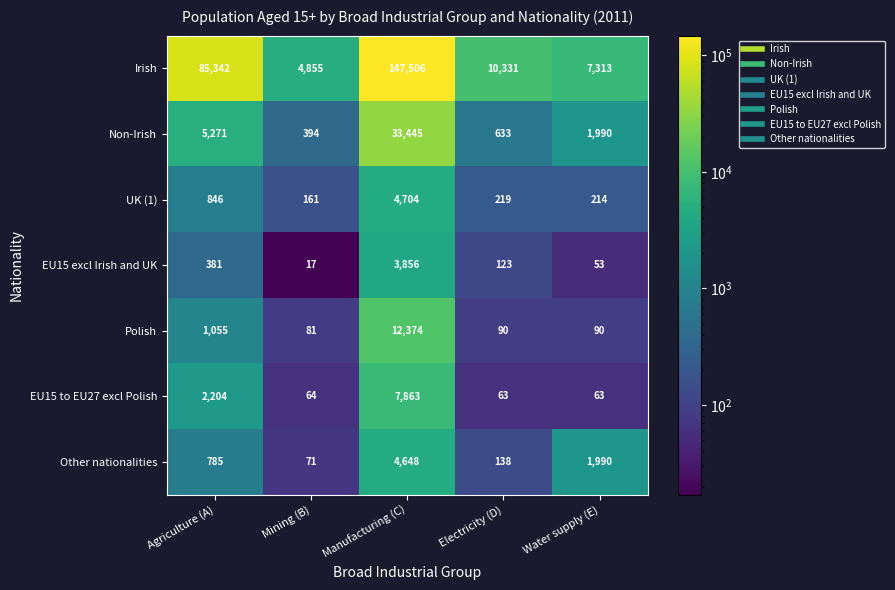

What is the smallest value displayed?

17